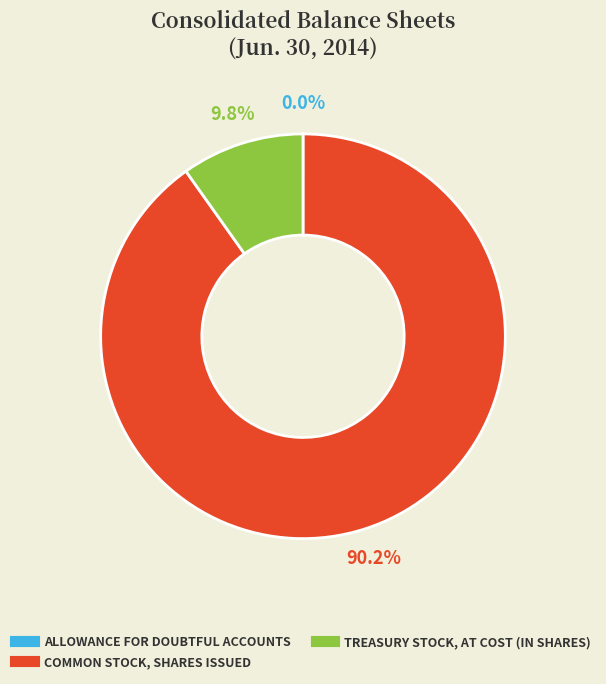

Is there any slice that represents more than half of the pie?

Yes